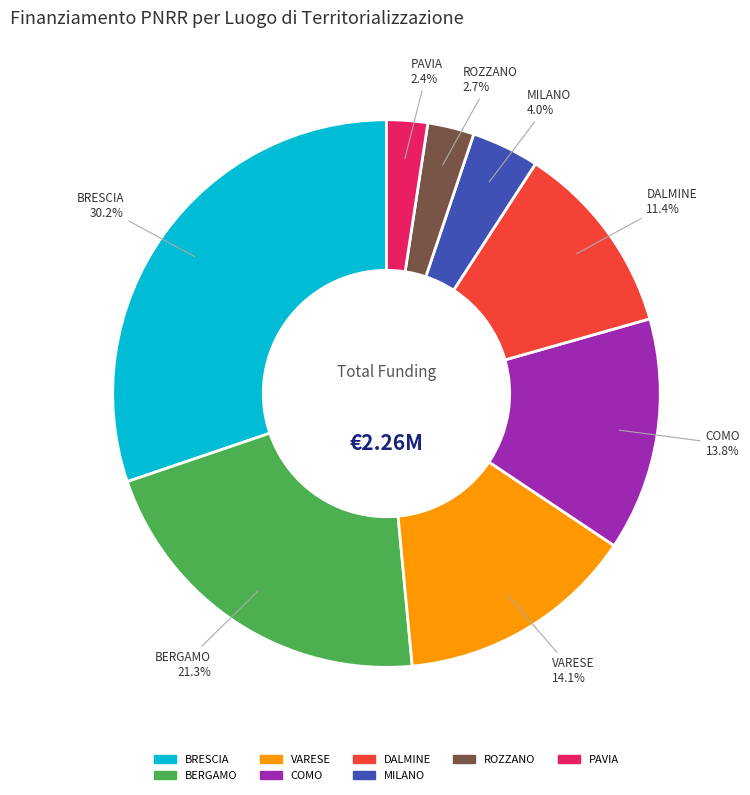

Is there any slice that represents more than half of the pie?

No